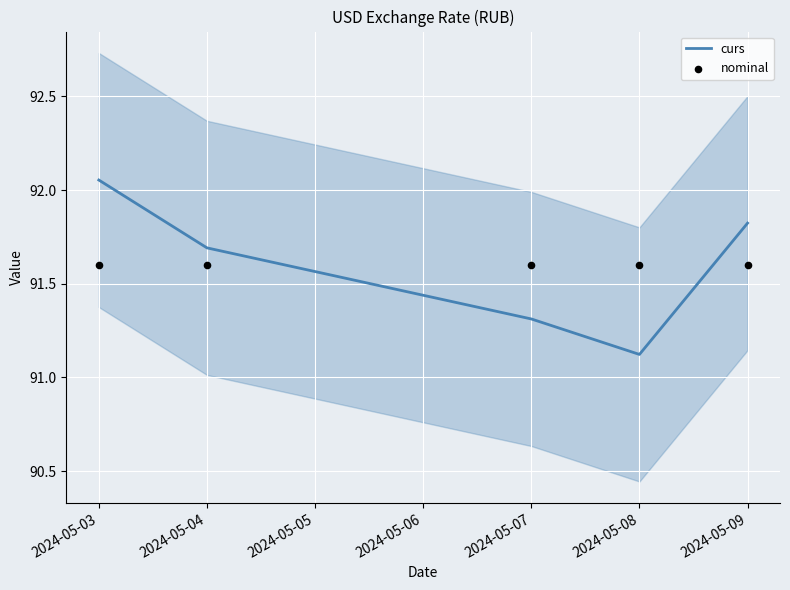

Which series reaches the maximum Y coordinate?

curs